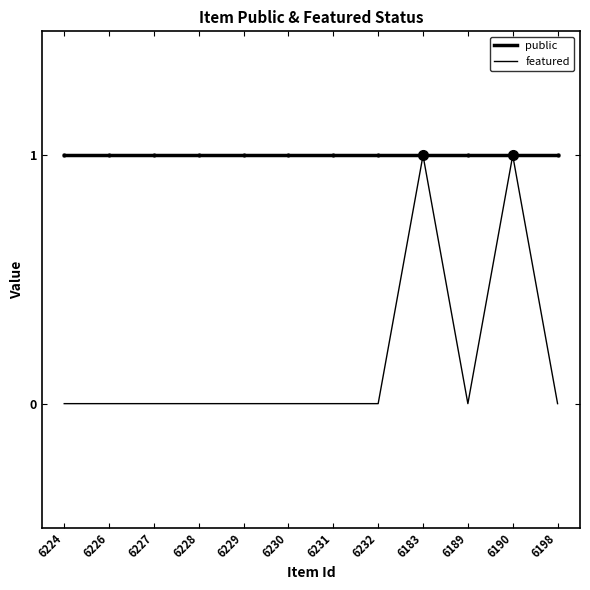

At how many categories does at least one series exceed 0?

12